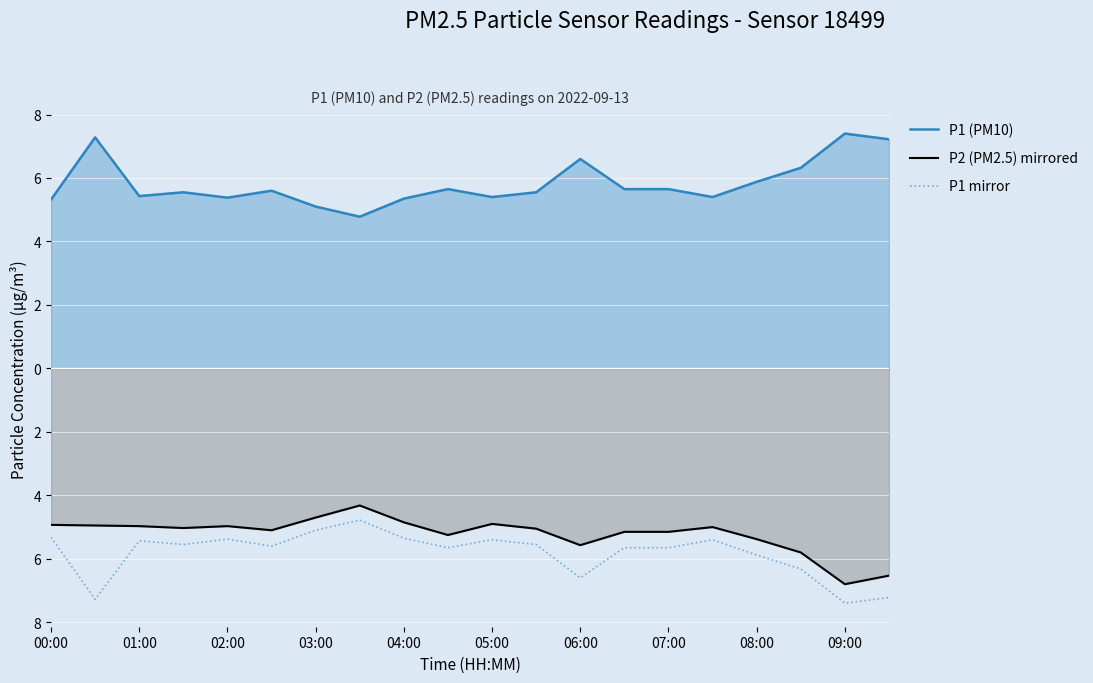

List the series in order of their peak value, lowest first.

P1 mirror, P2 (PM2.5) mirrored, P1 (PM10)